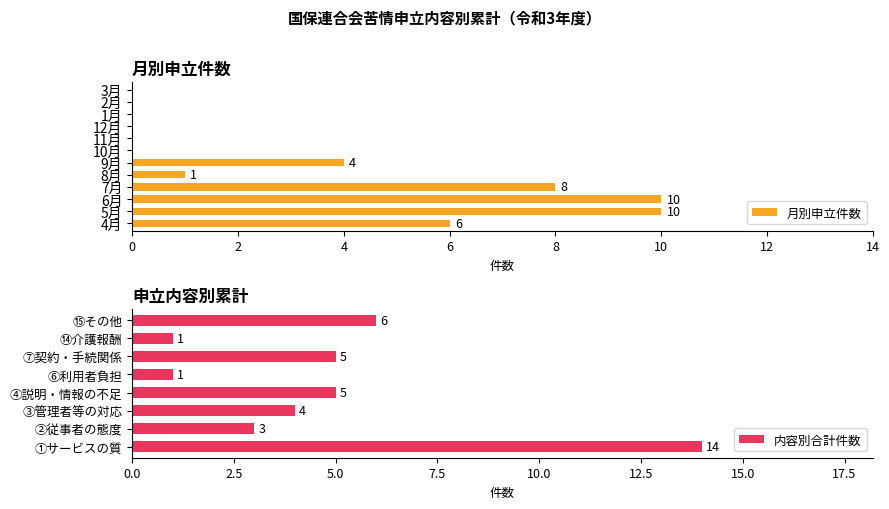

True or false: the data shows 5 at 11月.

False